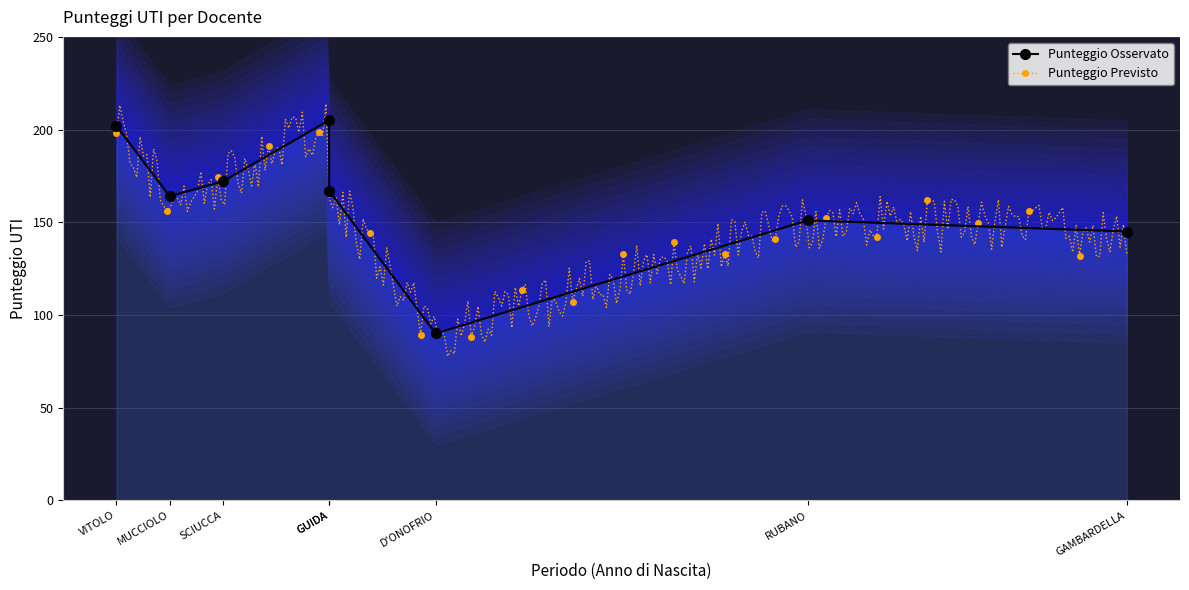

Where does the data first go above 167?

SCIUCCA